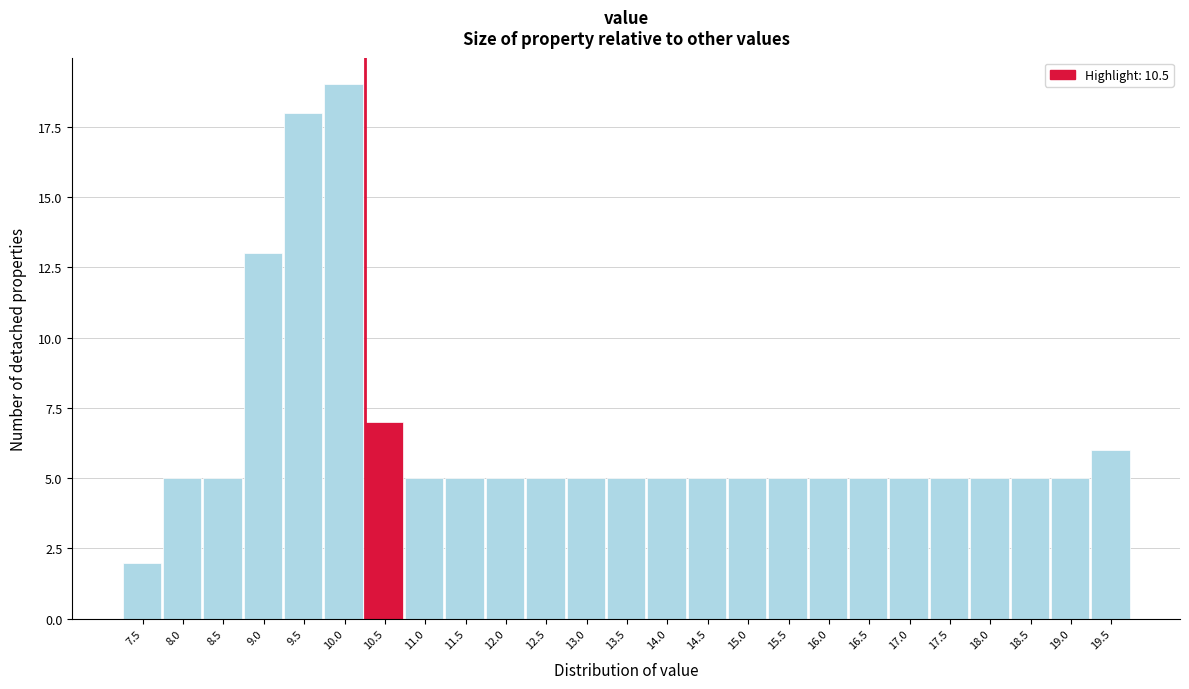

Reading left to right, list all the values displayed in this chart.

7.5=2	8.0=5	8.5=5	9.0=13	9.5=18	10.0=19	10.5=7	11.0=5	11.5=5	12.0=5	12.5=5	13.0=5	13.5=5	14.0=5	14.5=5	15.0=5	15.5=5	16.0=5	16.5=5	17.0=5	17.5=5	18.0=5	18.5=5	19.0=5	19.5=6